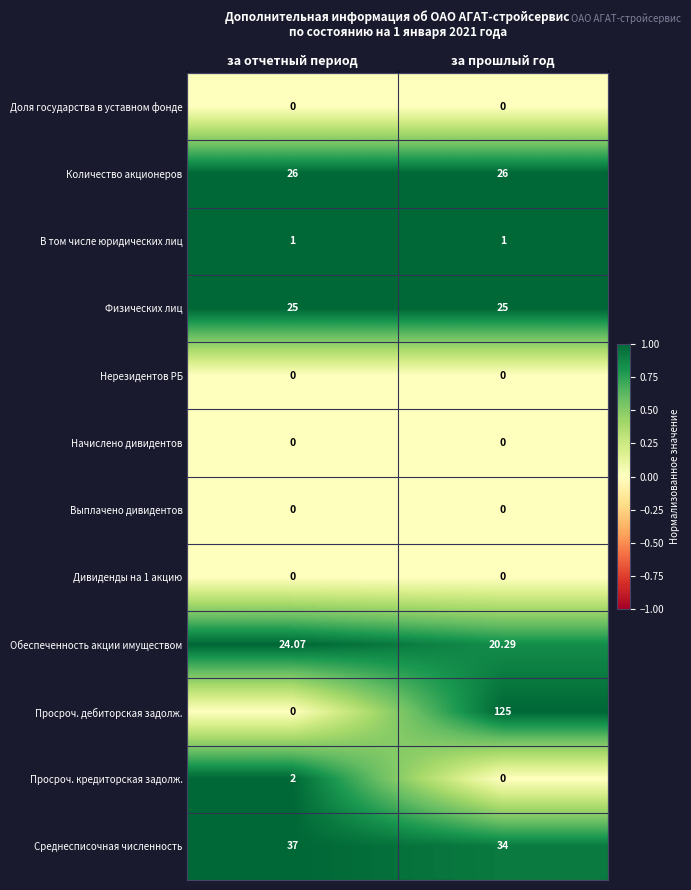

Which series has the largest range (max minus min)?

Просроч. дебиторская задолж.